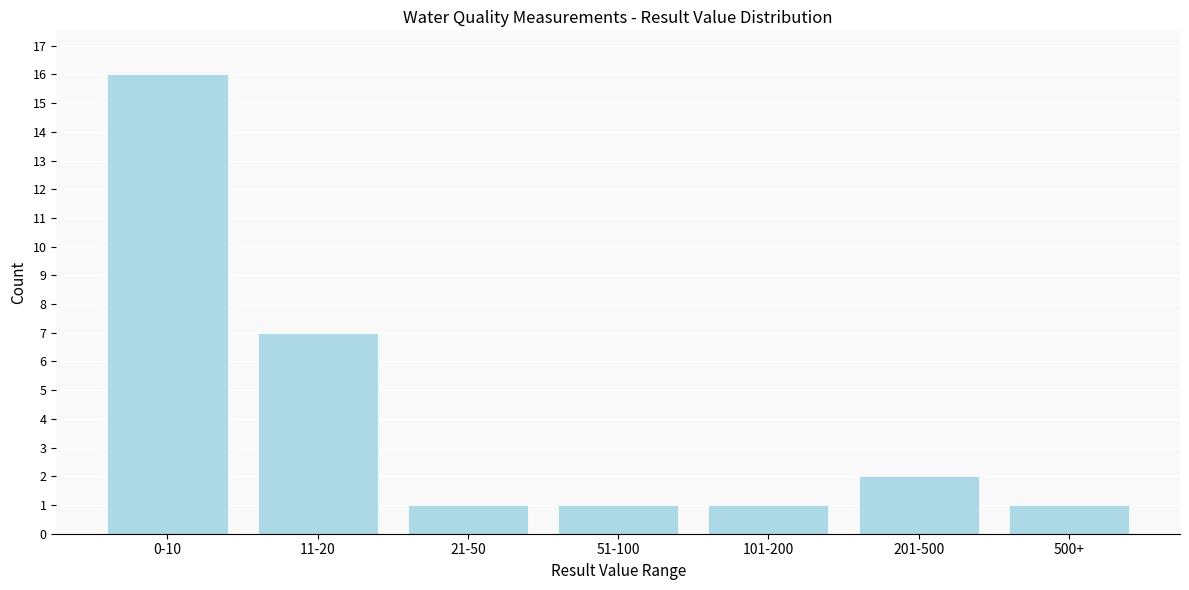

Reading right to left, extract all data points from this chart.

1	2	1	1	1	7	16